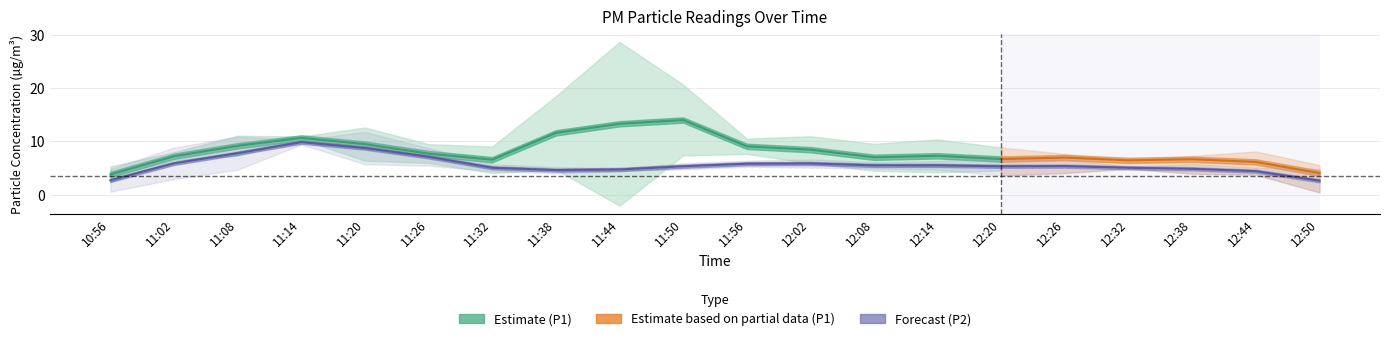

List the series in order of their overall mean, lowest first.

P2, P1